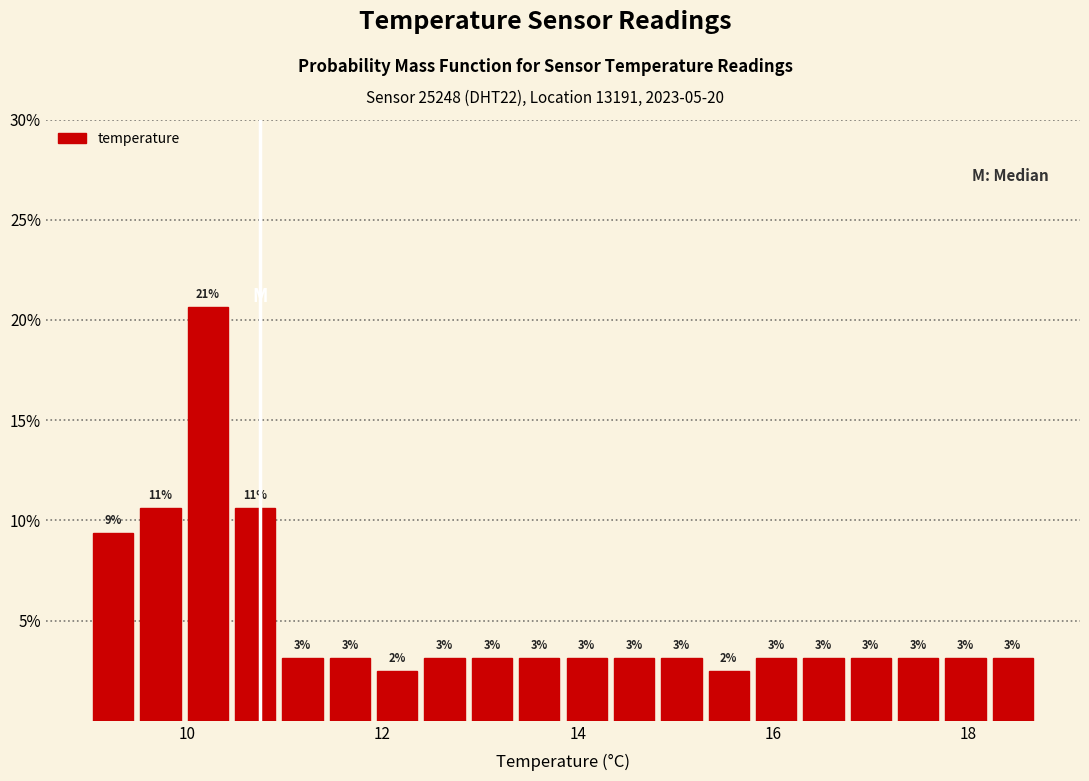

Around what value on the x-axis is the tallest bar? Give the approximate position of its centre, as read against the axis.

10.2